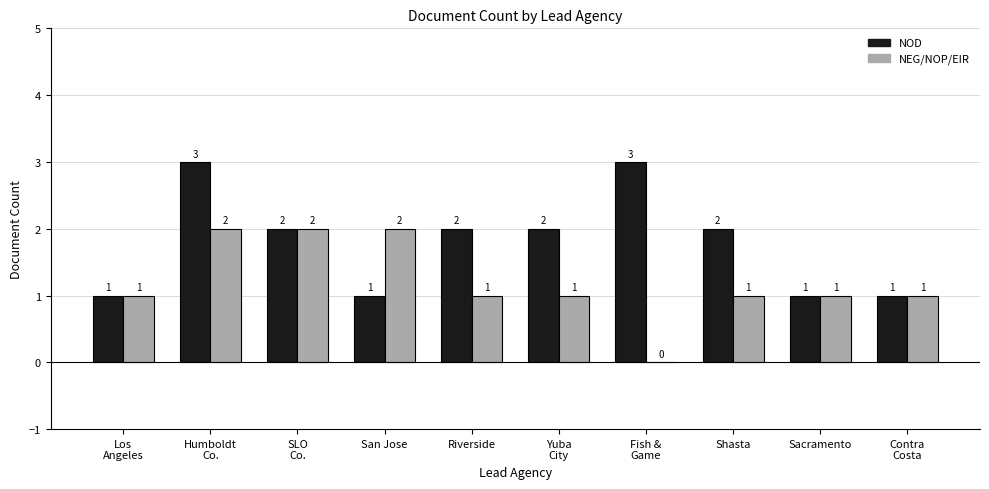

The NOD series shows 1 at Sacramento. True or false?

True